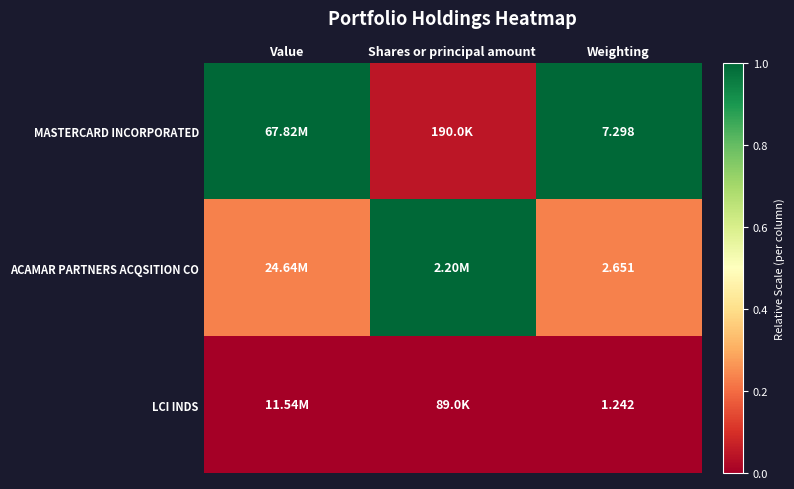

Is the value of LCI INDS at Weighting greater than the value of MASTERCARD INCORPORATED at Weighting?

No